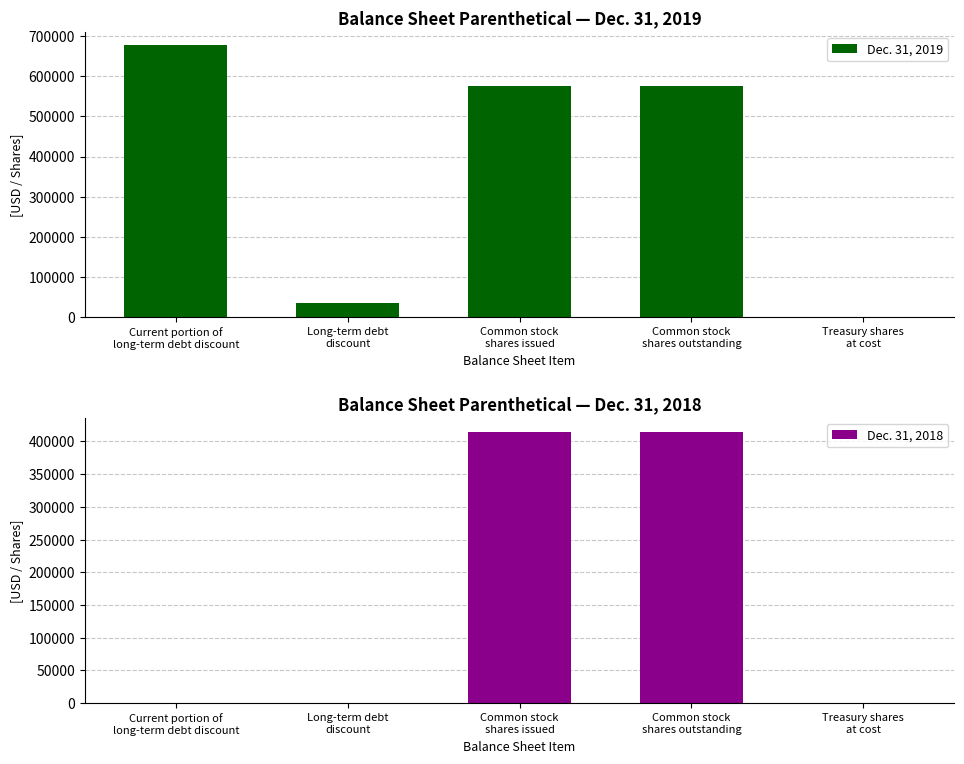

What is the sum of the Dec. 31, 2019 values at Common stock
shares outstanding and Current portion of
long-term debt discount?

1251200